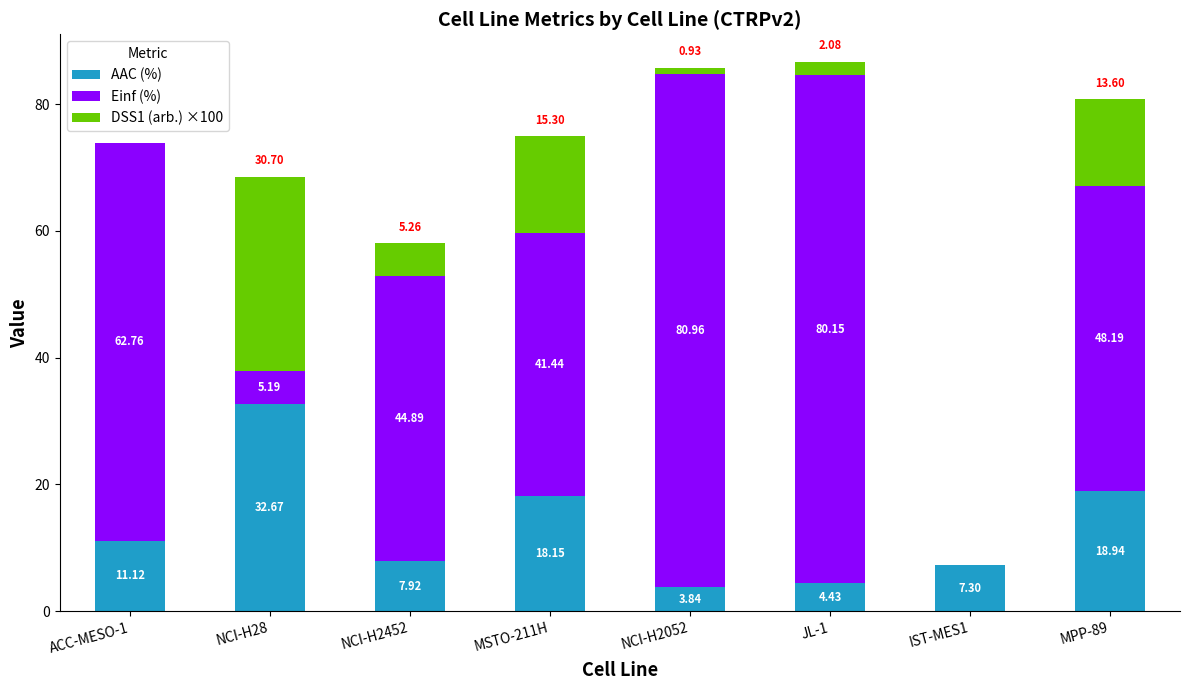

What is the total value across all series at JL-1?

86.7